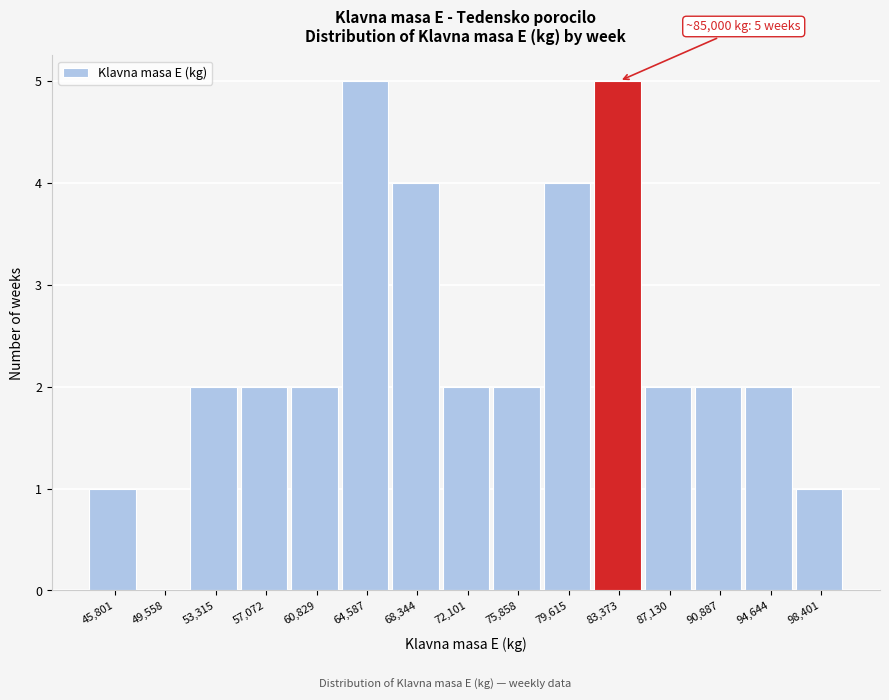

Reading left to right, list all the values displayed in this chart.

45,801=1	49,558=0	53,315=2	57,072=2	60,829=2	64,587=5	68,344=4	72,101=2	75,858=2	79,615=4	83,373=5	87,130=2	90,887=2	94,644=2	98,401=1